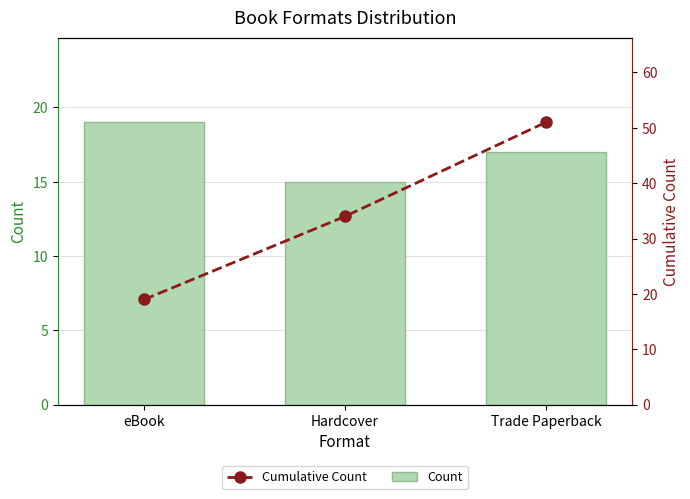

At Trade Paperback, list the series in order from smallest to largest.

Count, Cumulative Count